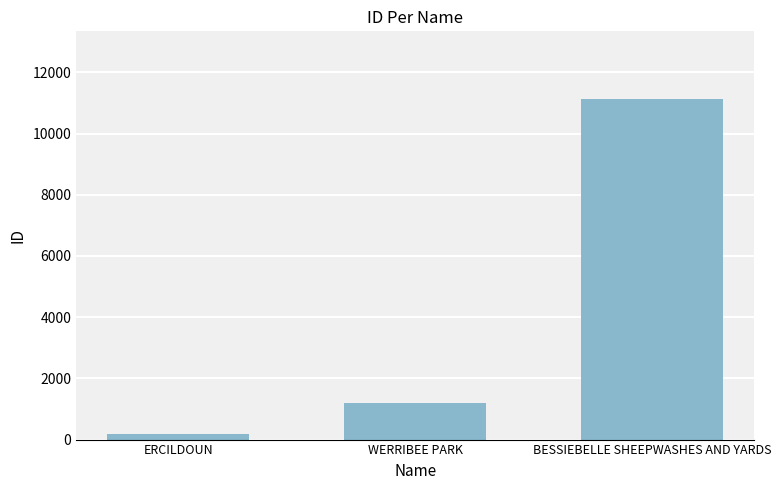

List the labels in order of value, largest first.

BESSIEBELLE SHEEPWASHES AND YARDS, WERRIBEE PARK, ERCILDOUN